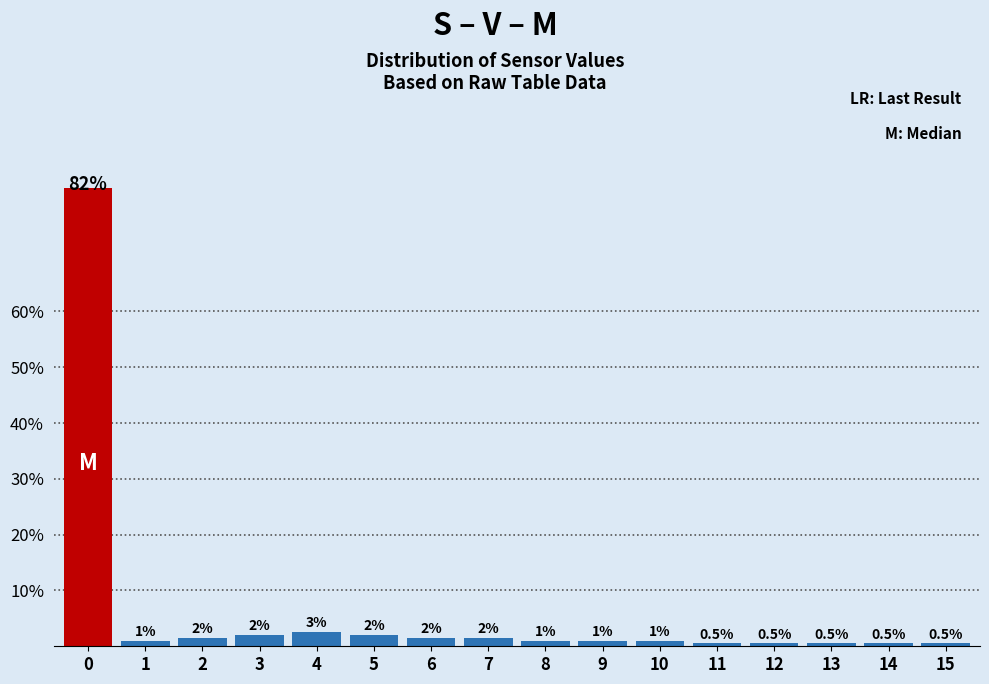

Which has a higher value, 7 or 14?

7